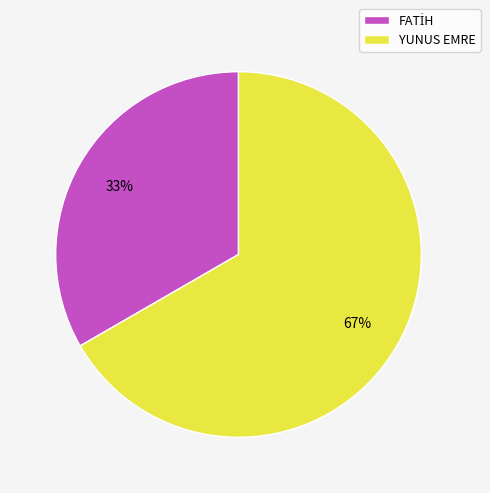

True or false: YUNUS EMRE accounts for 67% of the total.

True